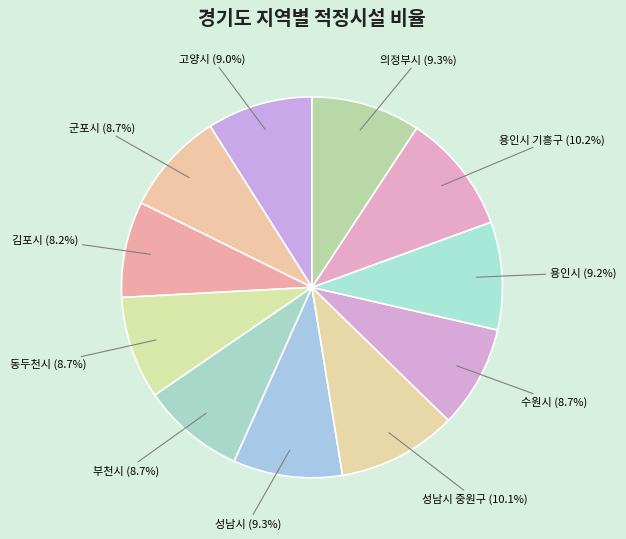

Is there a majority slice in this chart?

No